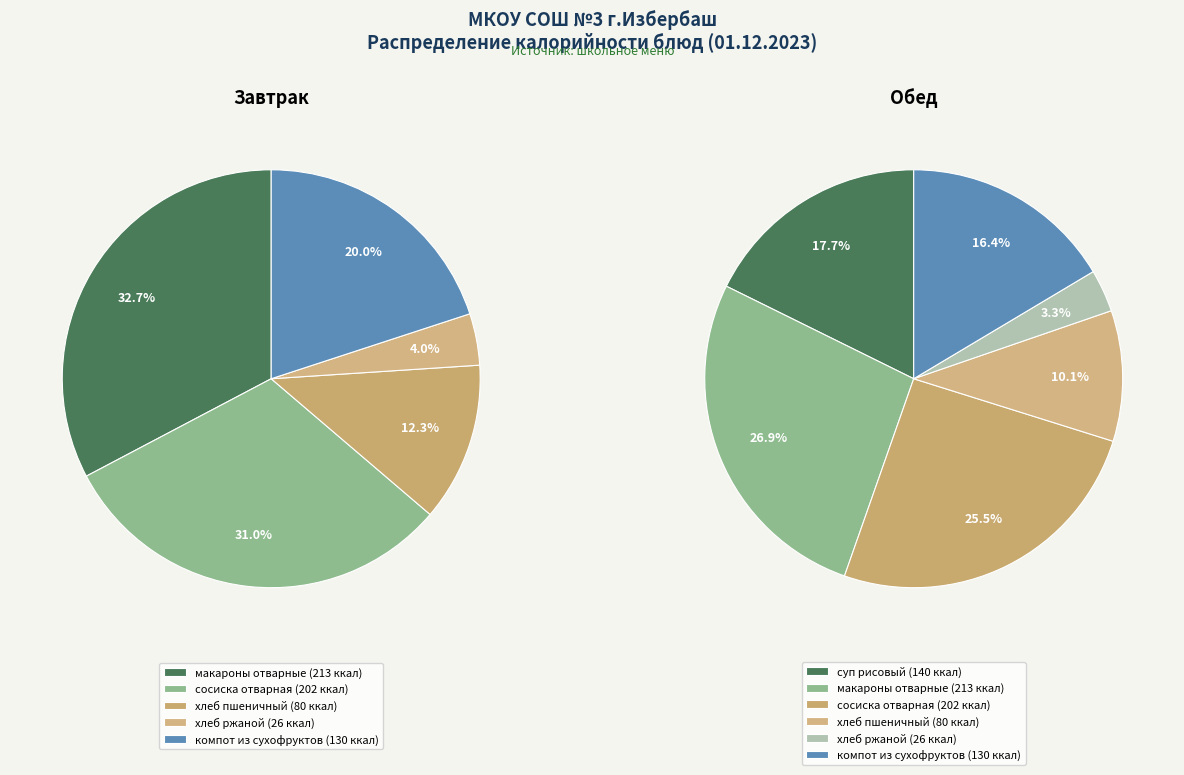

Does any single category account for the majority?

No